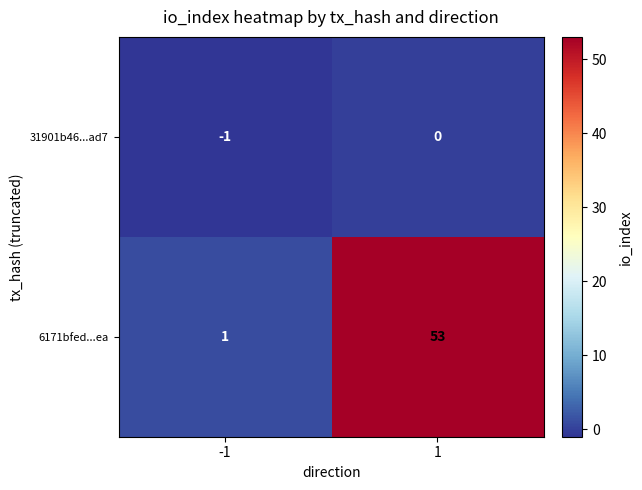

How many negative values does the 31901b46...ad7 series have?

1